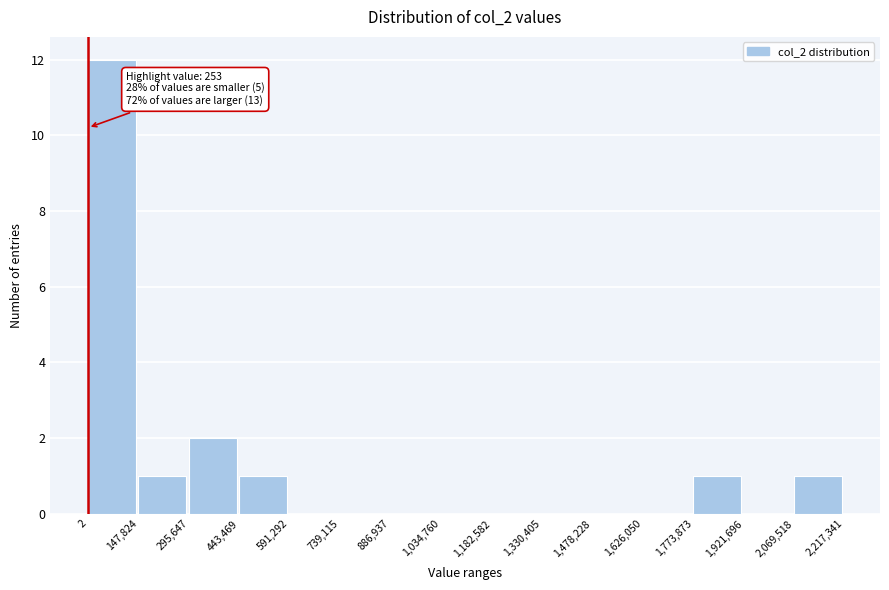

Which range on the x-axis has the tallest bar?

2 to 147,824